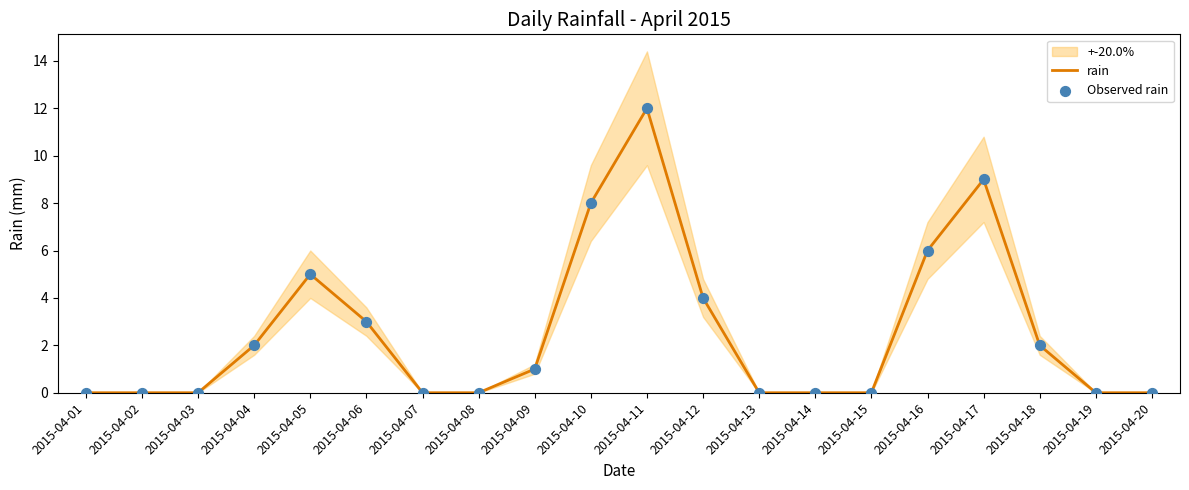

Is the value of Observed rain at 2015-04-06 greater than the value of rain at 2015-04-02?

Yes